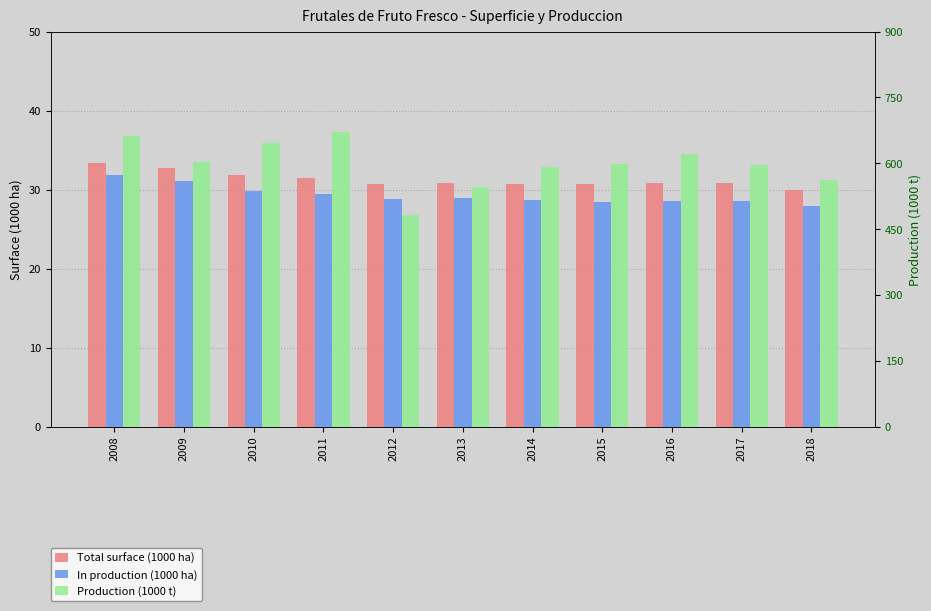

Where is Total surface (1000 ha) nearest to the value 31?

2016